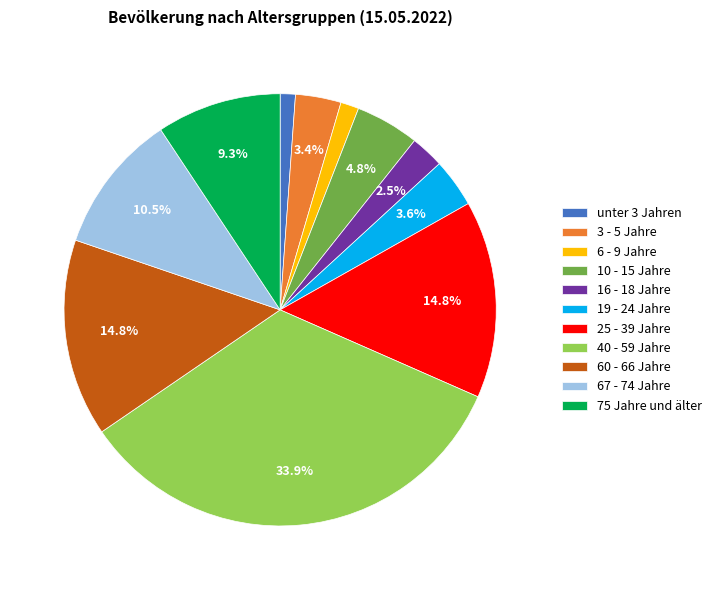

What percentage is the 6 - 9 Jahre slice, to the nearest percent?

1%